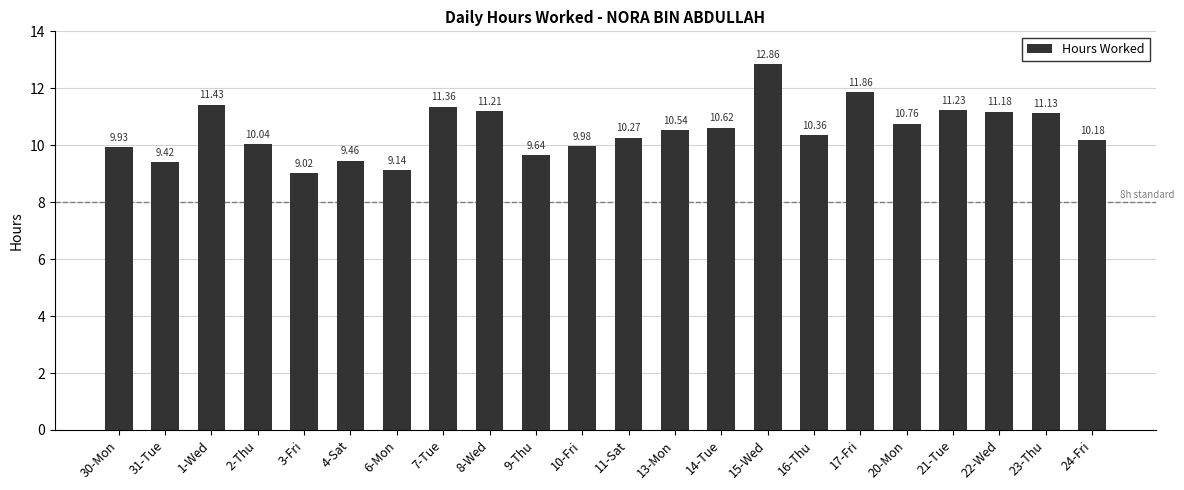

How many series are shown in this chart?

1